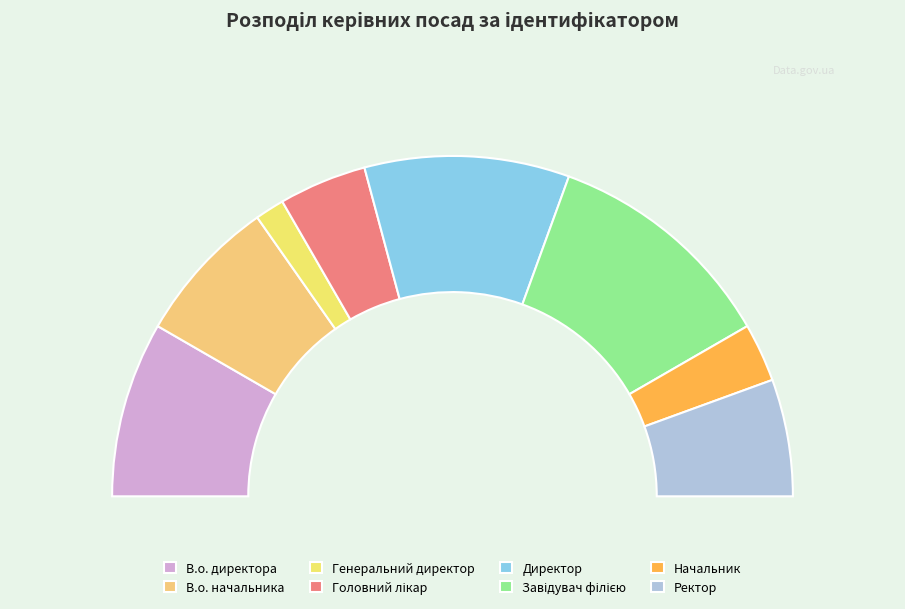

Which slice is the largest?

Завідувач філією